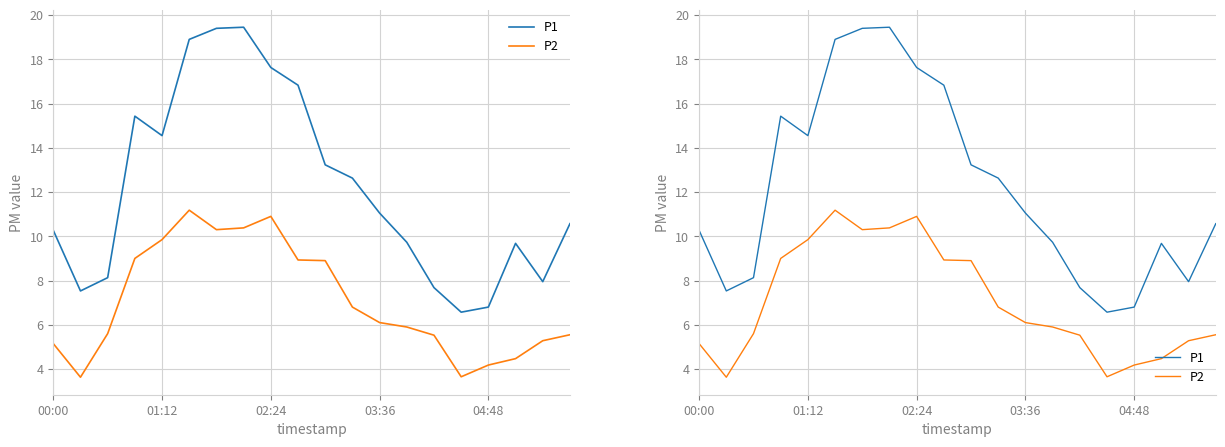

How many interior local peaks does the P1 series have?

3